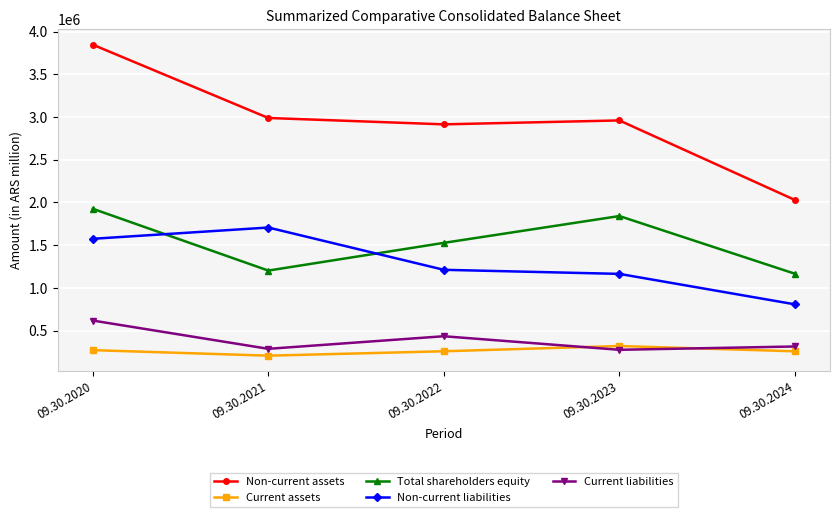

What value does the Non-current liabilities series have at 09.30.2021, to the nearest 100?

1706500